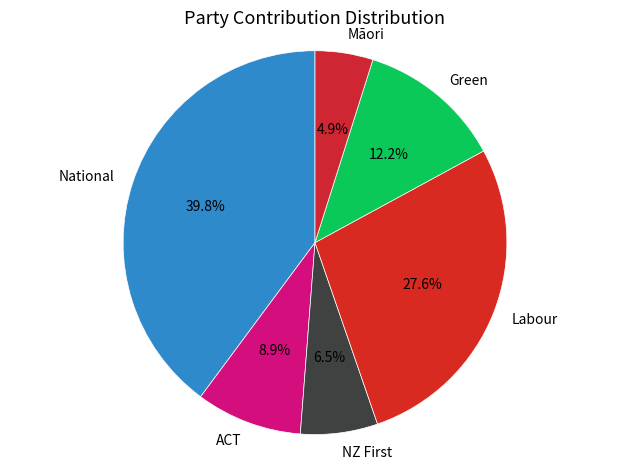

Combined, what portion of the pie is Māori and National?

44.7%